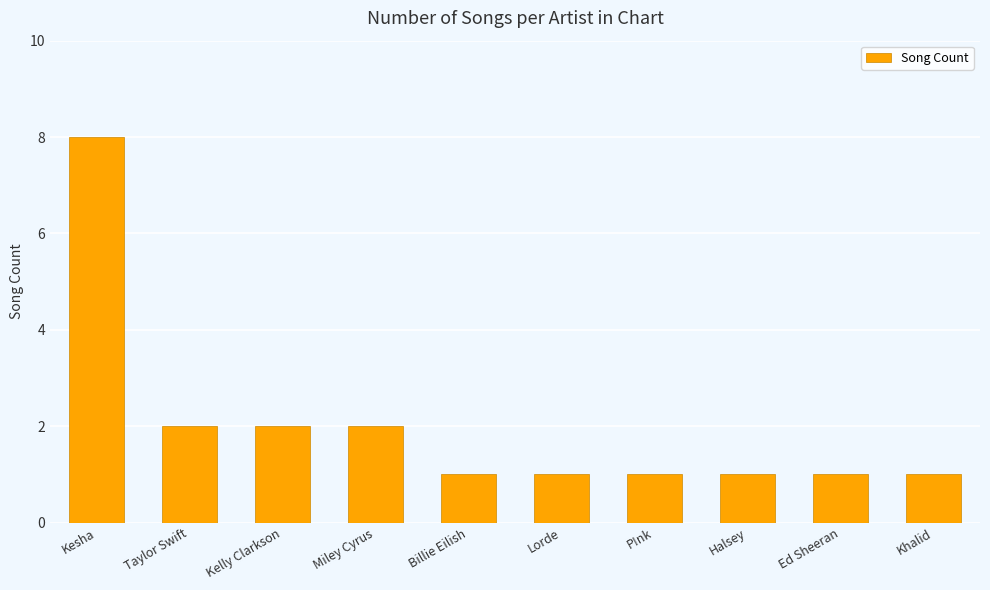

What is the value of the 5th bar from the left?

1